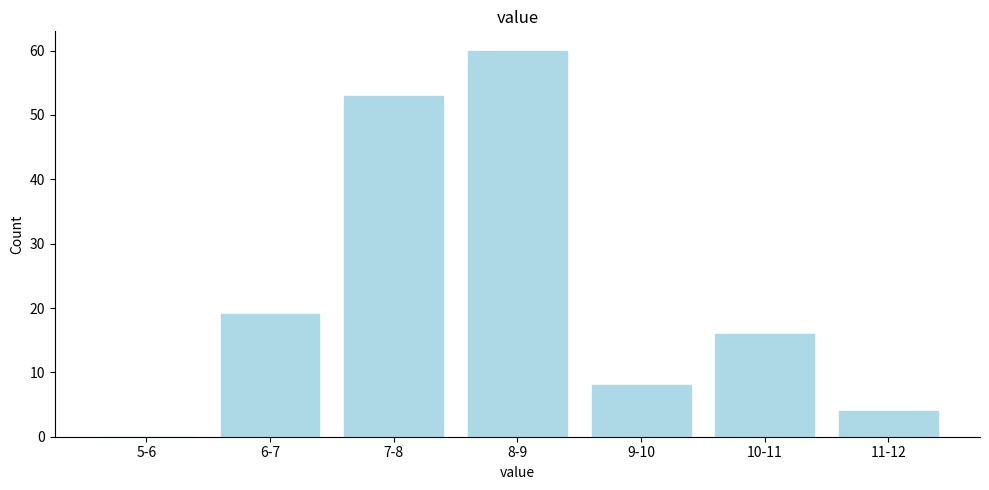

Reading left to right, list all the values displayed in this chart.

5-6=0	6-7=19	7-8=53	8-9=60	9-10=8	10-11=16	11-12=4